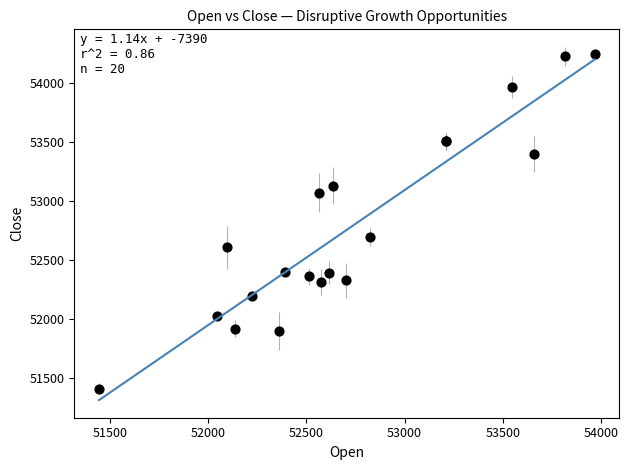

What Y value in the scatter plot is closest to 52829?

52696